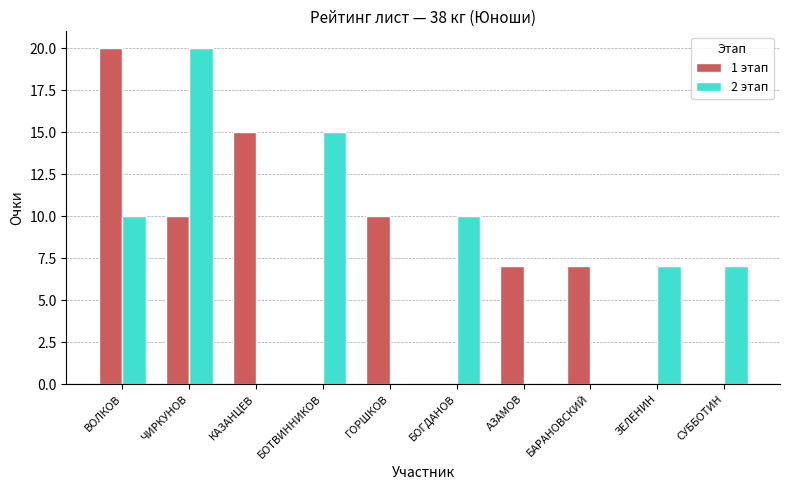

How many 2 этап values are between 0 and 10?

8